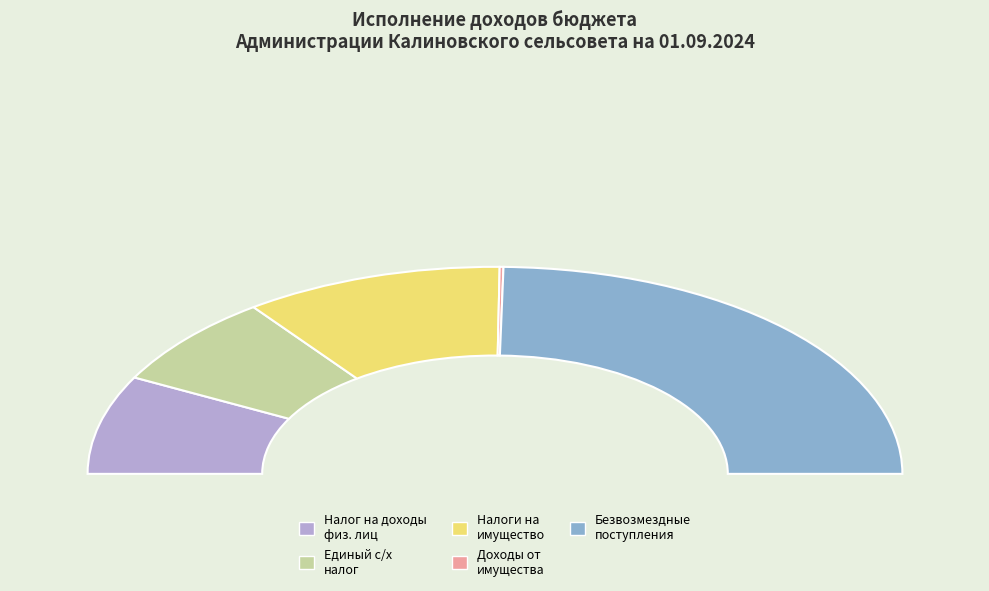

Count the number of slices in the pie.

5